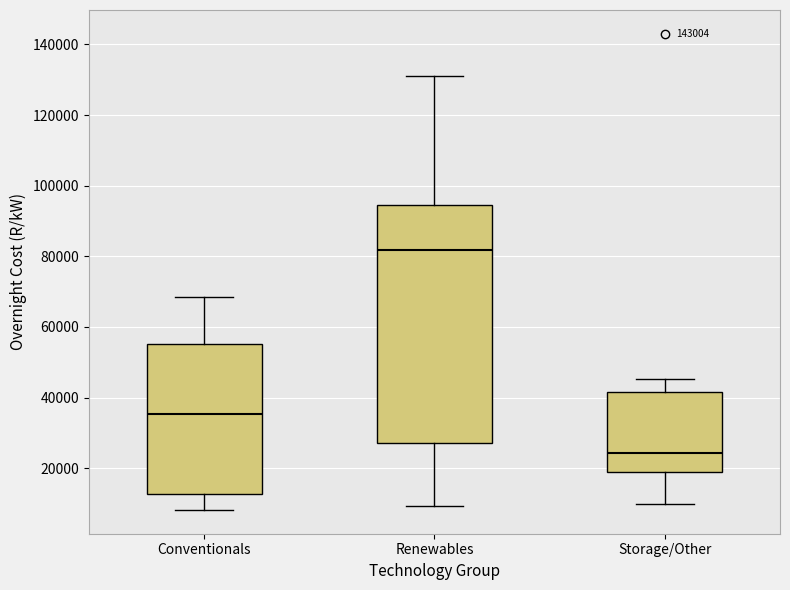

Which box is the tallest, from its lower edge to its upper edge?

Renewables